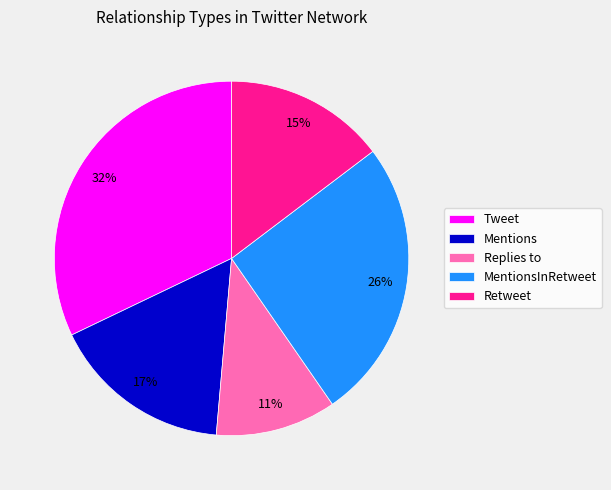

To the nearest percent, what is the difference between the Replies to and Retweet slice percentages?

4%